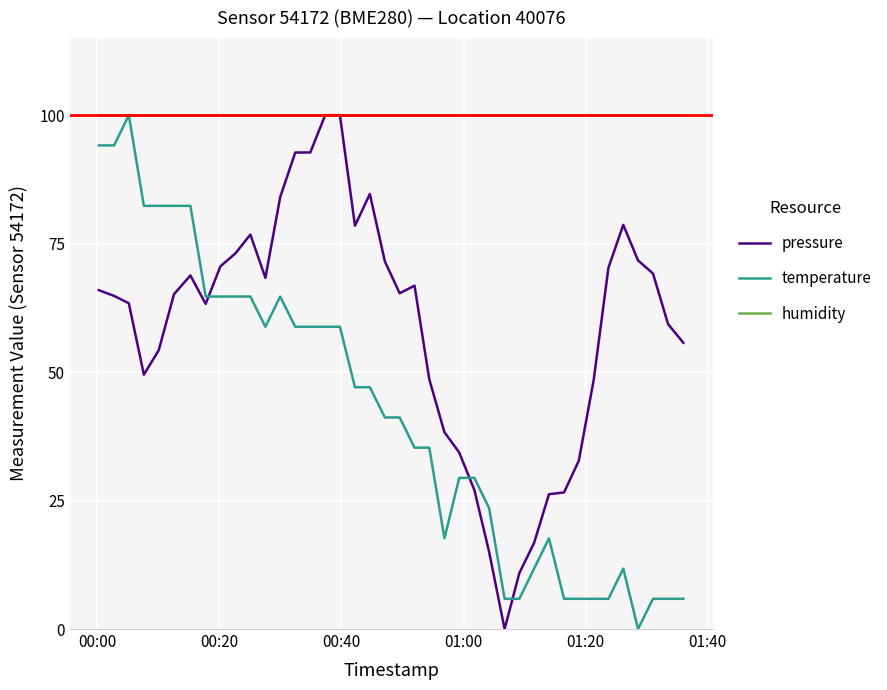

Which series has the largest total across all categories?

humidity